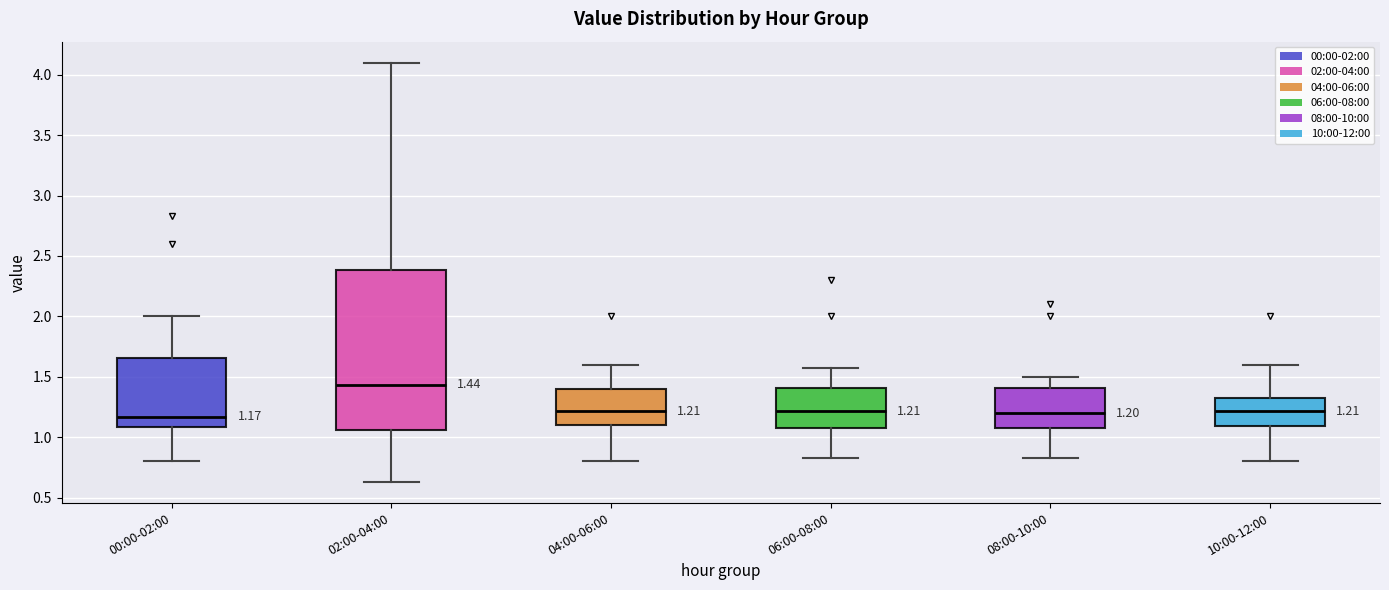

Comparing the boxes themselves (not the whiskers), which one is the tallest?

02:00-04:00